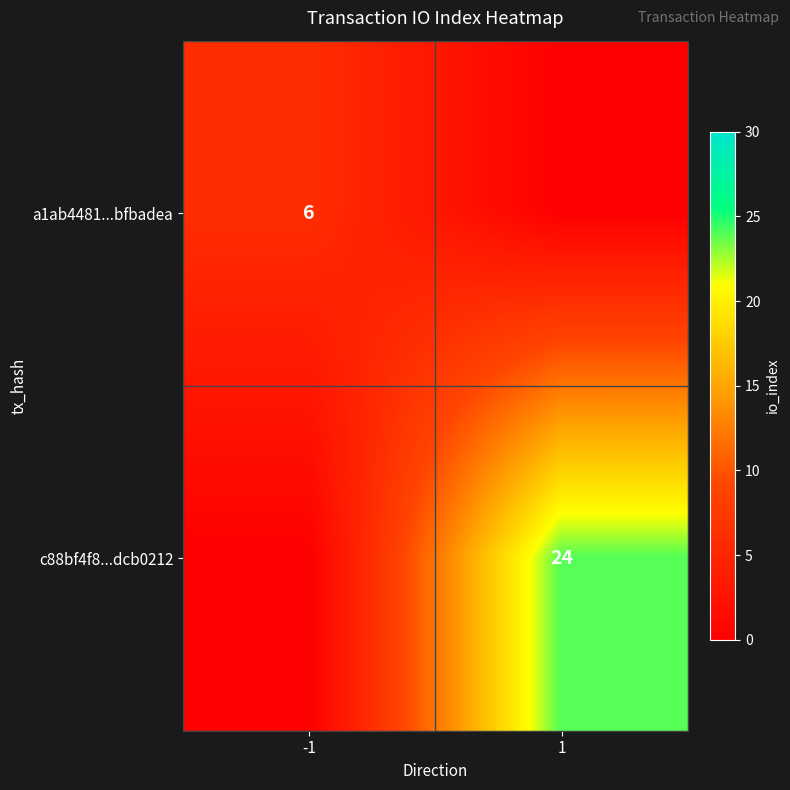

Which label corresponds to the largest value in the chart?

1